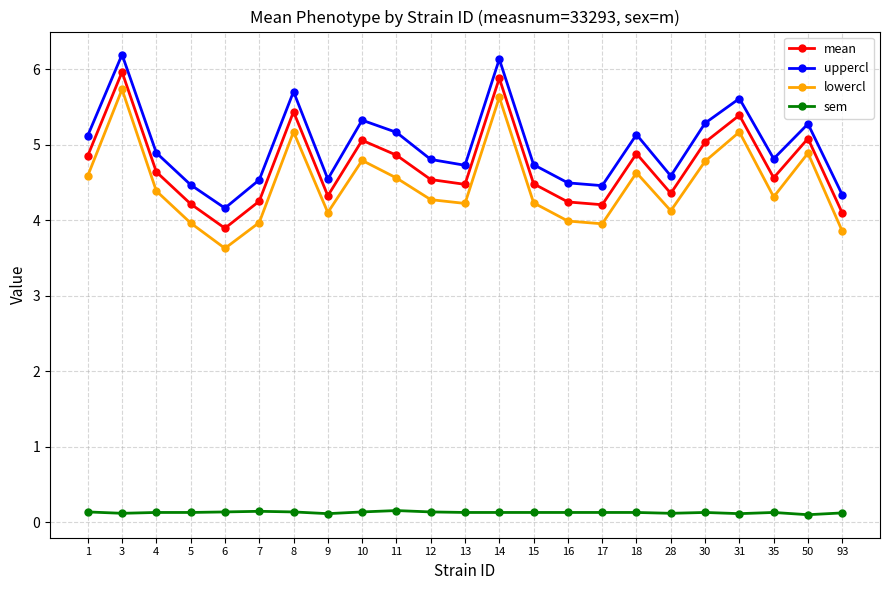

At which category does lowercl reach its first local valley?

6